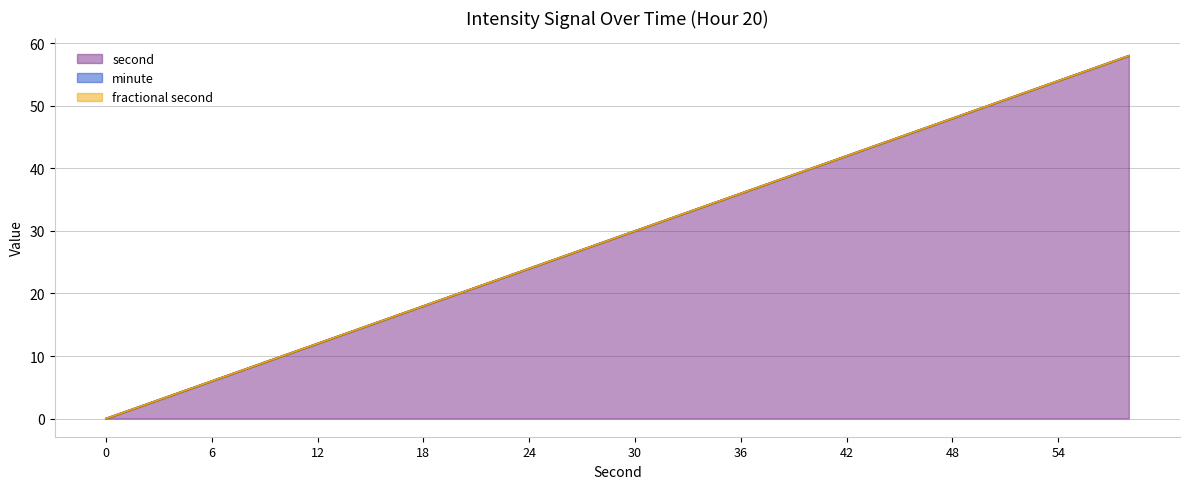

How many values in the second series exceed 30?

14